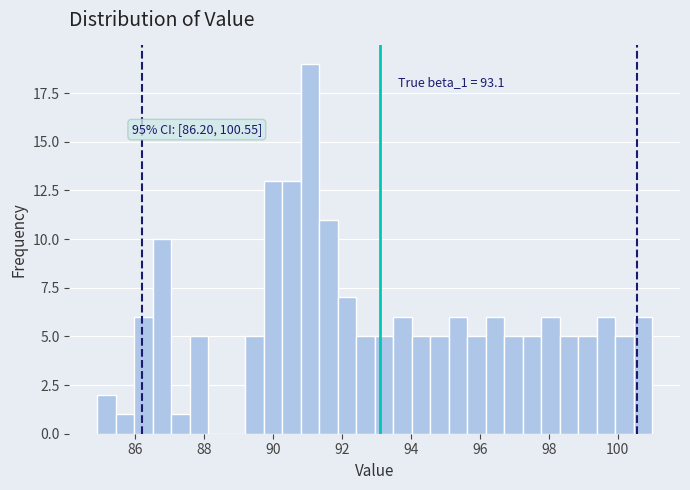

Read against the x-axis, roughly where is the centre of the tallest bar?

91.0